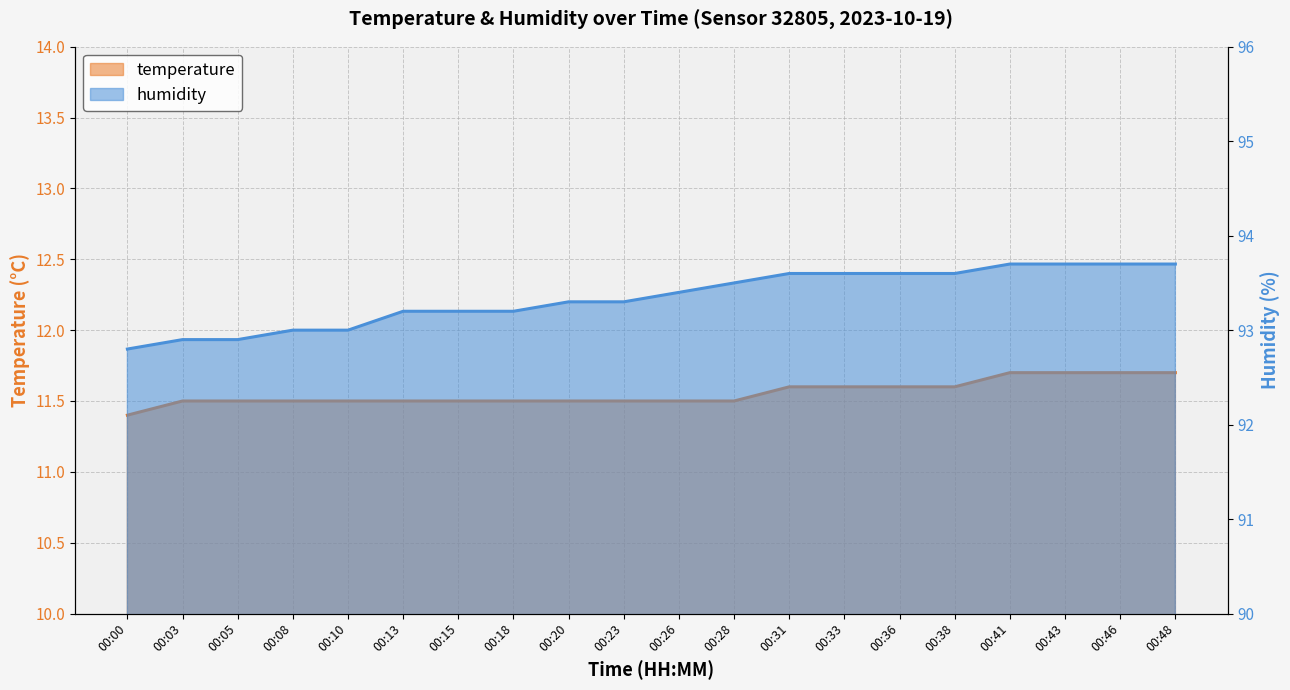

Is it true that temperature equals 6.5 at 00:03?

False